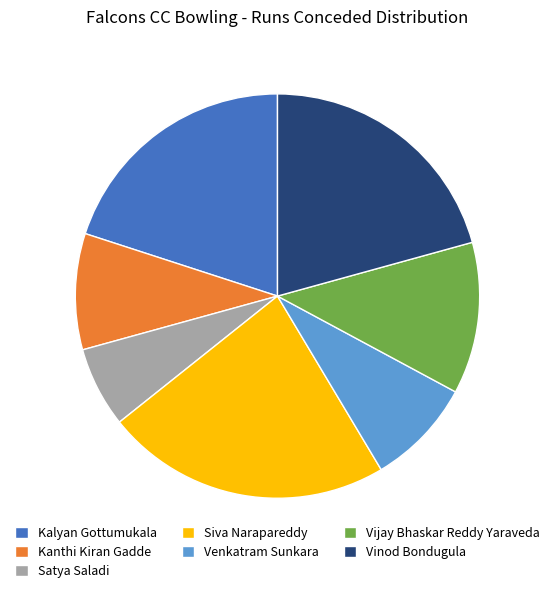

Does Kanthi Kiran Gadde account for over 50% of the chart?

No